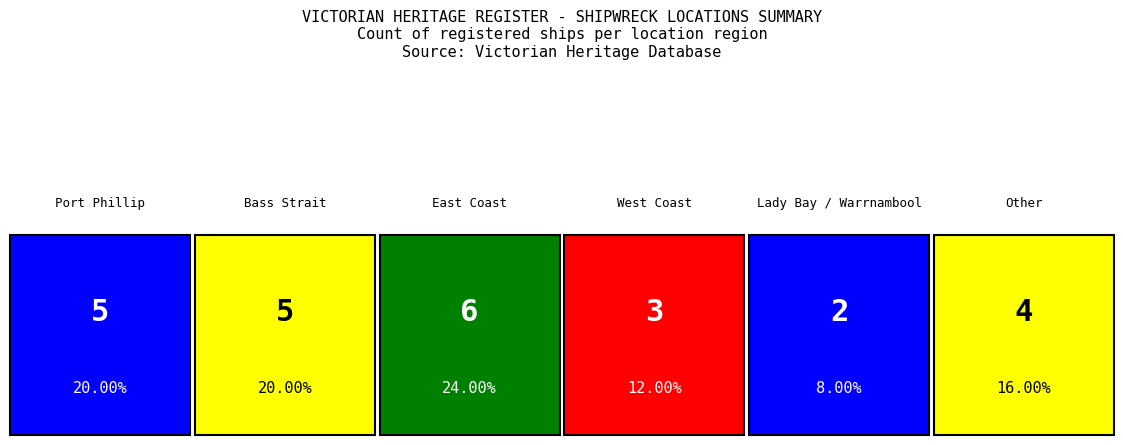

Reading left to right, what are all the values shown in this chart?

5	5	6	3	2	4